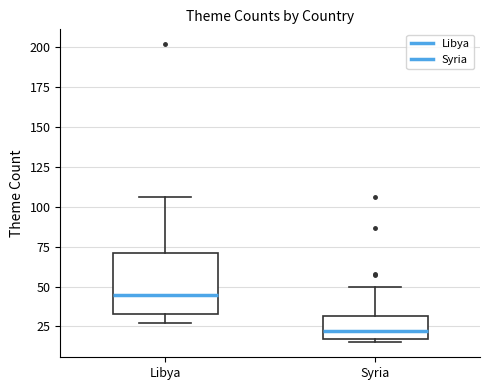

Which box's median line is the highest?

Libya